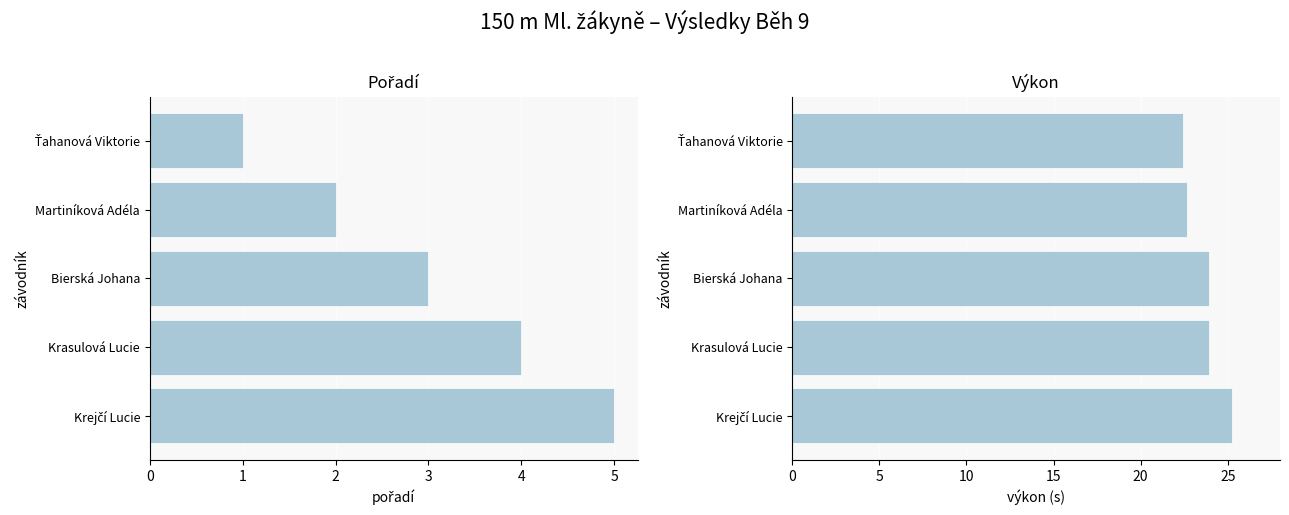

What are all the series names shown in the legend?

Pořadí, Výkon